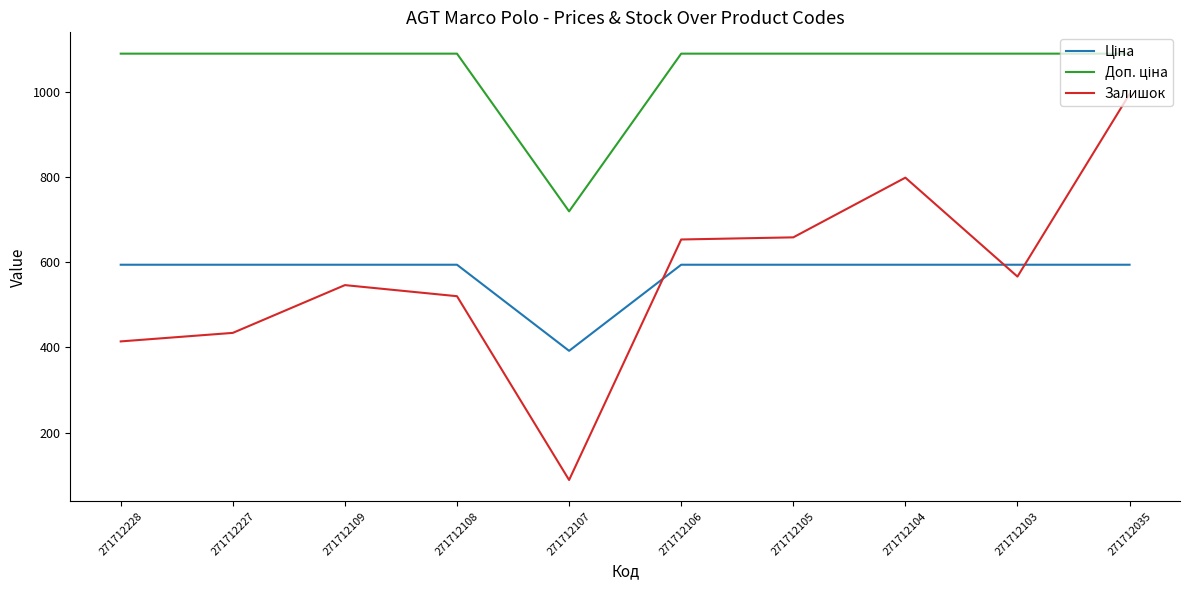

What is the difference between the second highest and minimum values in the Залишок series?

709.0